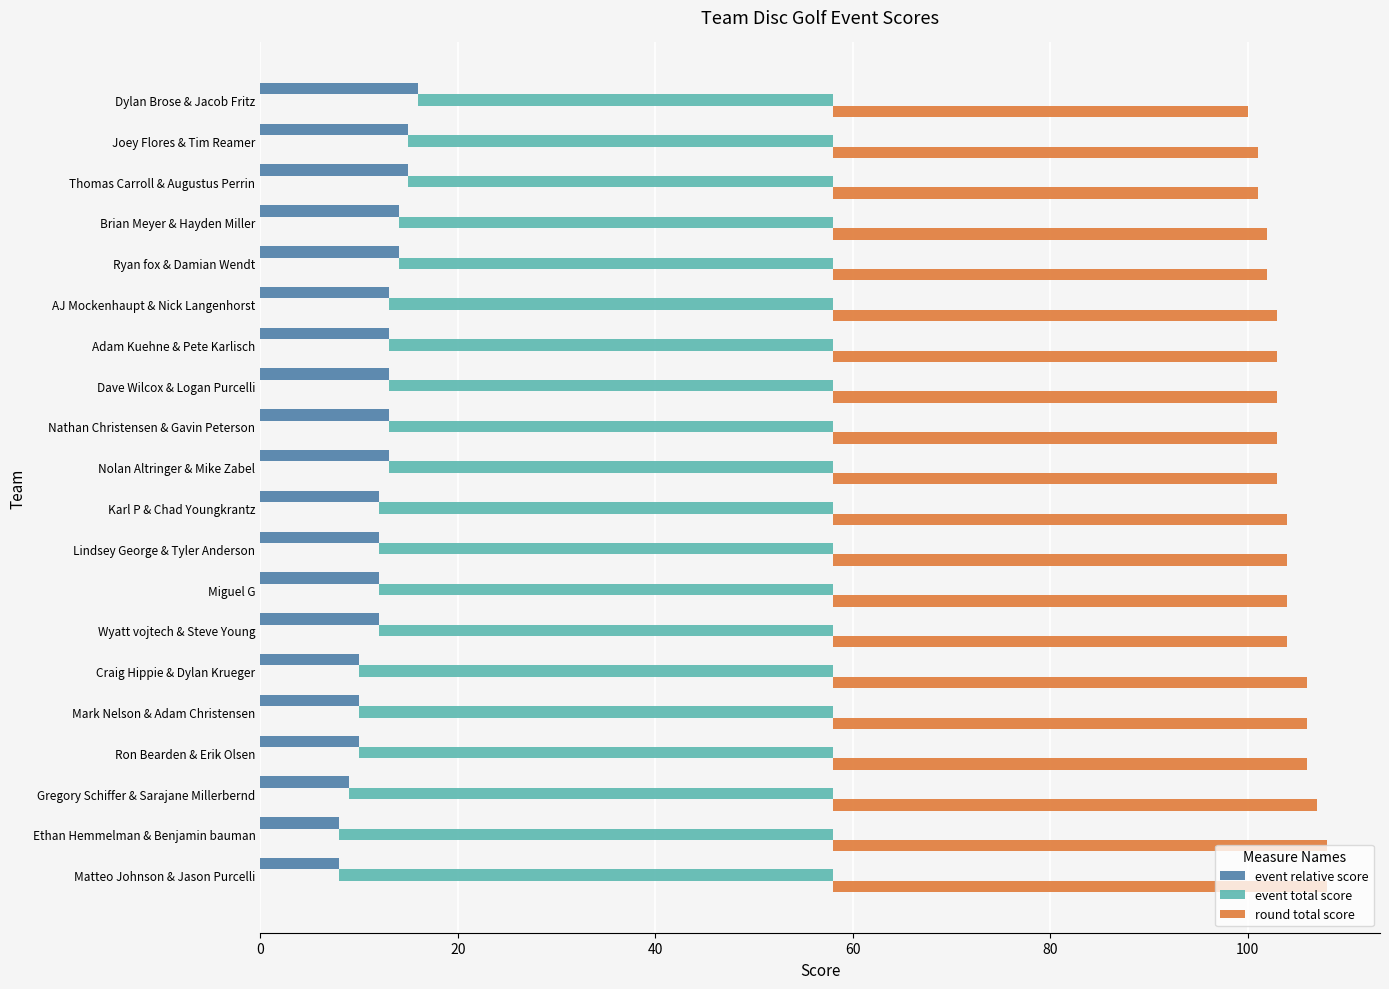

Reading left to right, list all the values displayed in this chart.

event relative score: 16	15	15	14	14	13	13	13	13	13	12	12	12	12	10	10	10	9	8	8
event total score: 42	43	43	44	44	45	45	45	45	45	46	46	46	46	48	48	48	49	50	50
round total score: 42	43	43	44	44	45	45	45	45	45	46	46	46	46	48	48	48	49	50	50